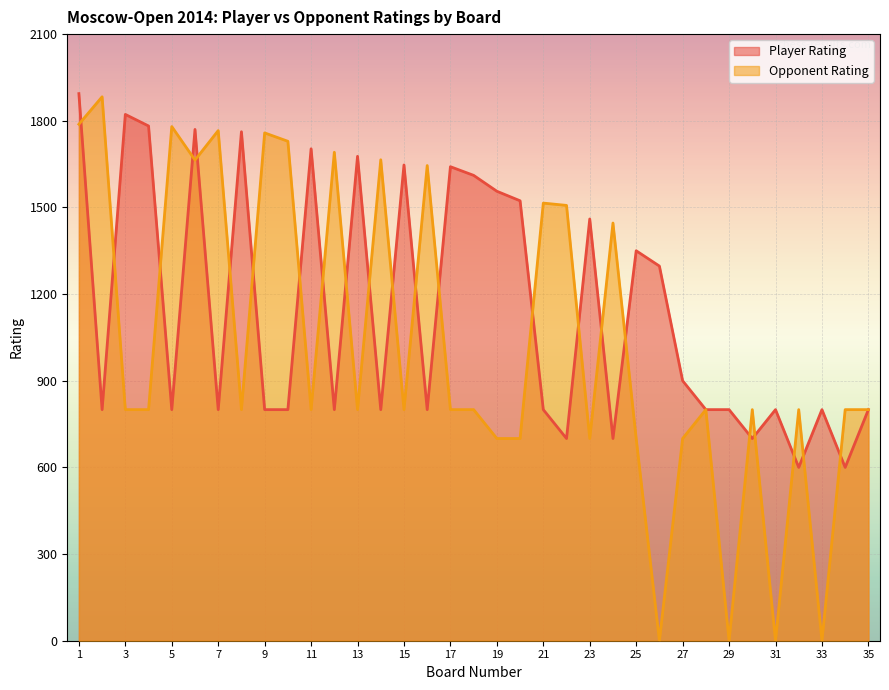

Rank the categories by Opponent Rating value from lowest to highest.

26, 29, 31, 33, 19, 20, 23, 25, 27, 3, 4, 8, 11, 13, 15, 17, 18, 28, 30, 32, 34, 35, 24, 22, 21, 16, 6, 14, 12, 10, 9, 7, 5, 1, 2